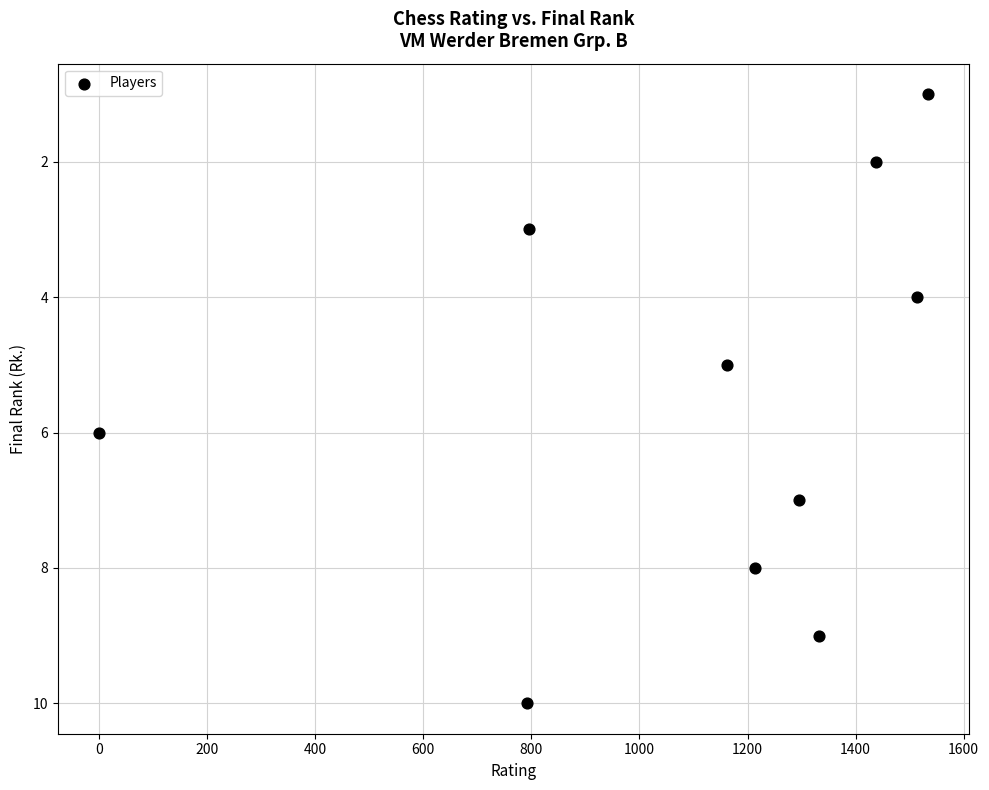

What is the range of Y values (max minus min)?

9